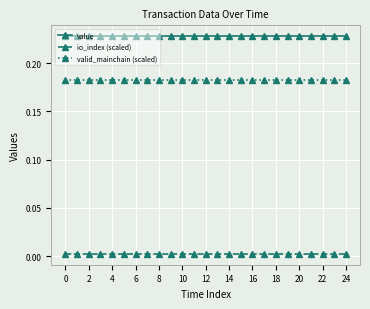

What are all the series names shown in the legend?

value, io_index (scaled), valid_mainchain (scaled)